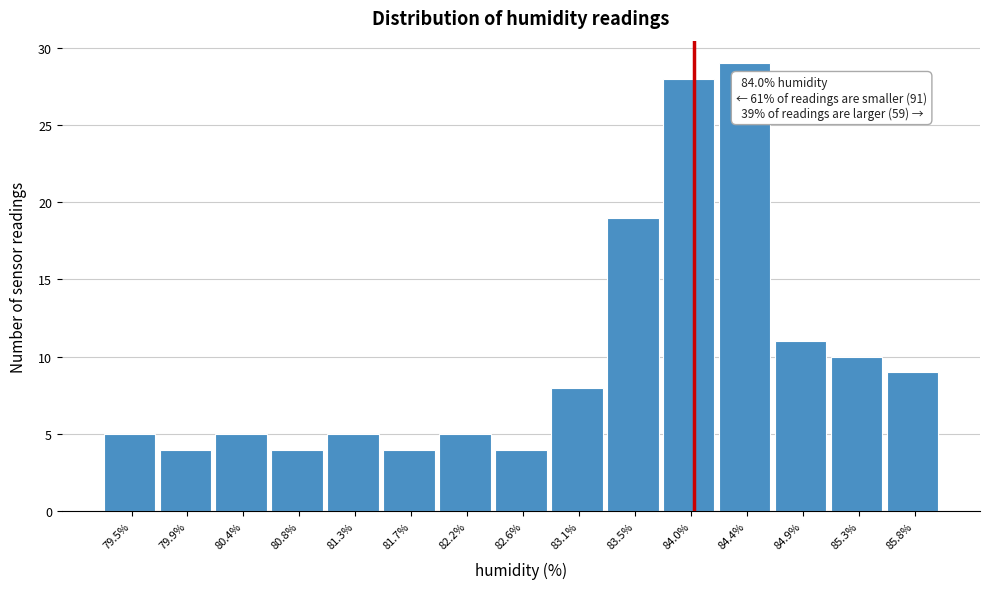

Over which range of the x-axis is the bar tallest?

84.20 to 84.65